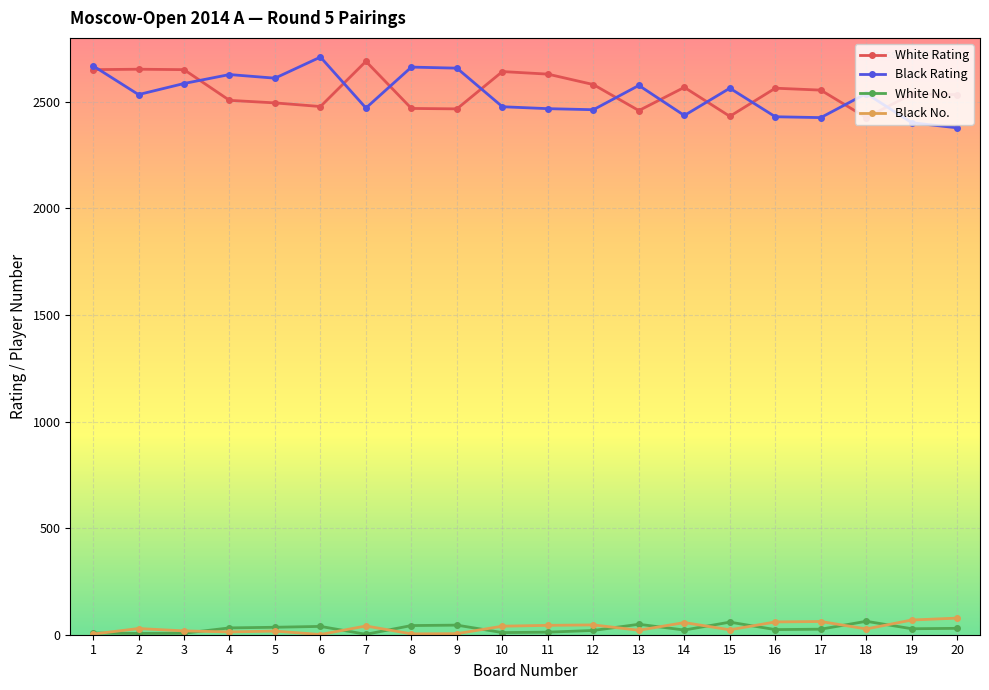

The Black Rating series shows 2436 at 14. True or false?

True